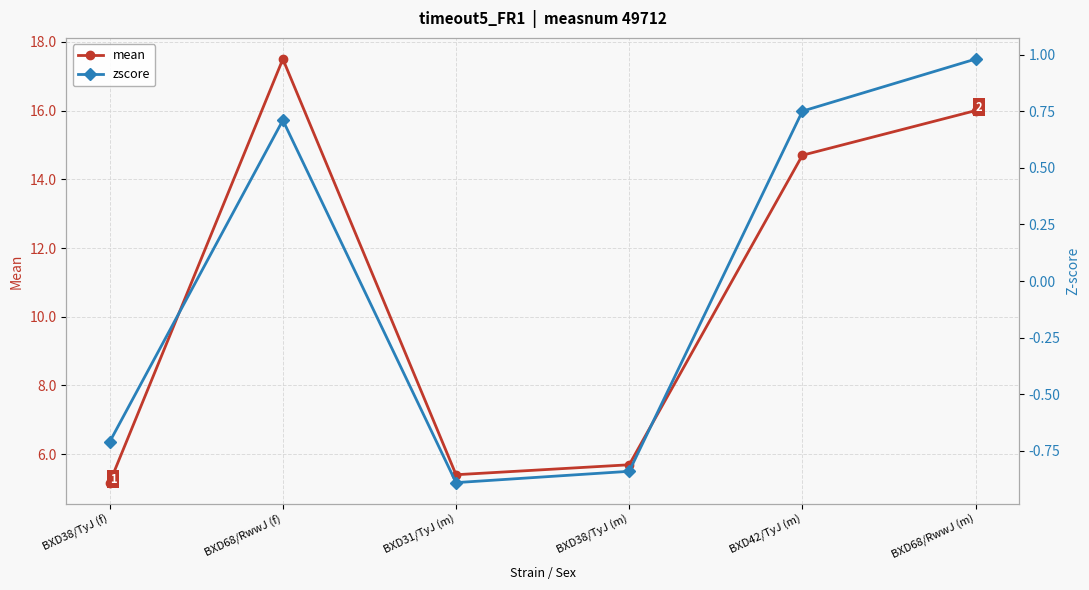

List the series in order of their peak value, highest first.

mean, zscore